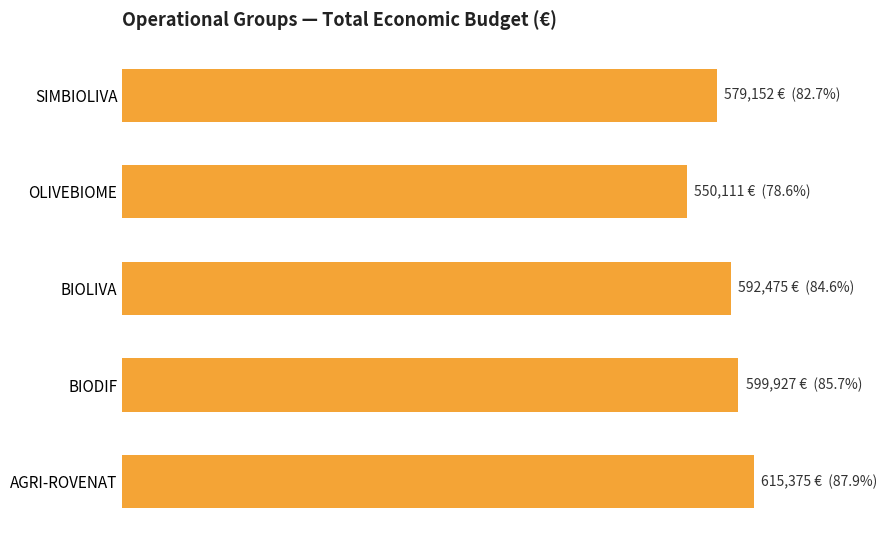

Between 300000 and 100000, which is larger?

300000